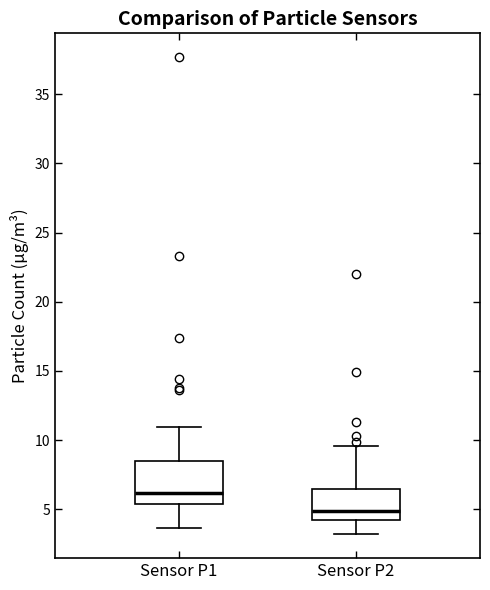

Which box is the tallest, from its lower edge to its upper edge?

Sensor P1